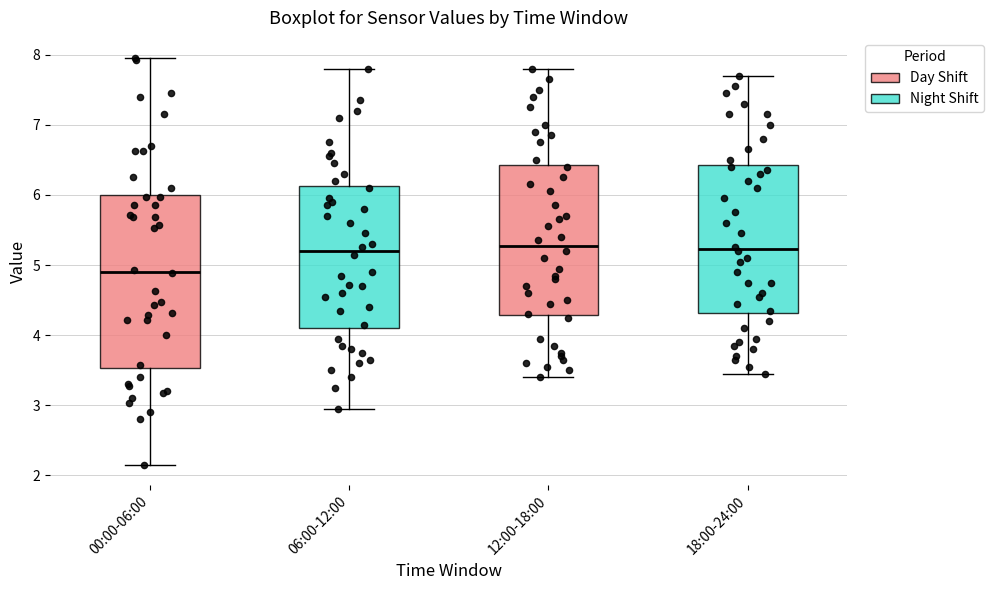

Reading left to right, transcribe this box plot: for each box, give where its median line is, the range the box spans, and where its two whiskers end, as read against the y-axis. The values are not printed on the chart, so give them approximately, as read against the axis.

00:00-06:00: median 4.9, box 3.5 to 6.0, whiskers 2.2 to 8.0
06:00-12:00: median 5.2, box 4.1 to 6.1, whiskers 3.0 to 7.8
12:00-18:00: median 5.3, box 4.3 to 6.4, whiskers 3.4 to 7.8
18:00-24:00: median 5.2, box 4.3 to 6.4, whiskers 3.5 to 7.7